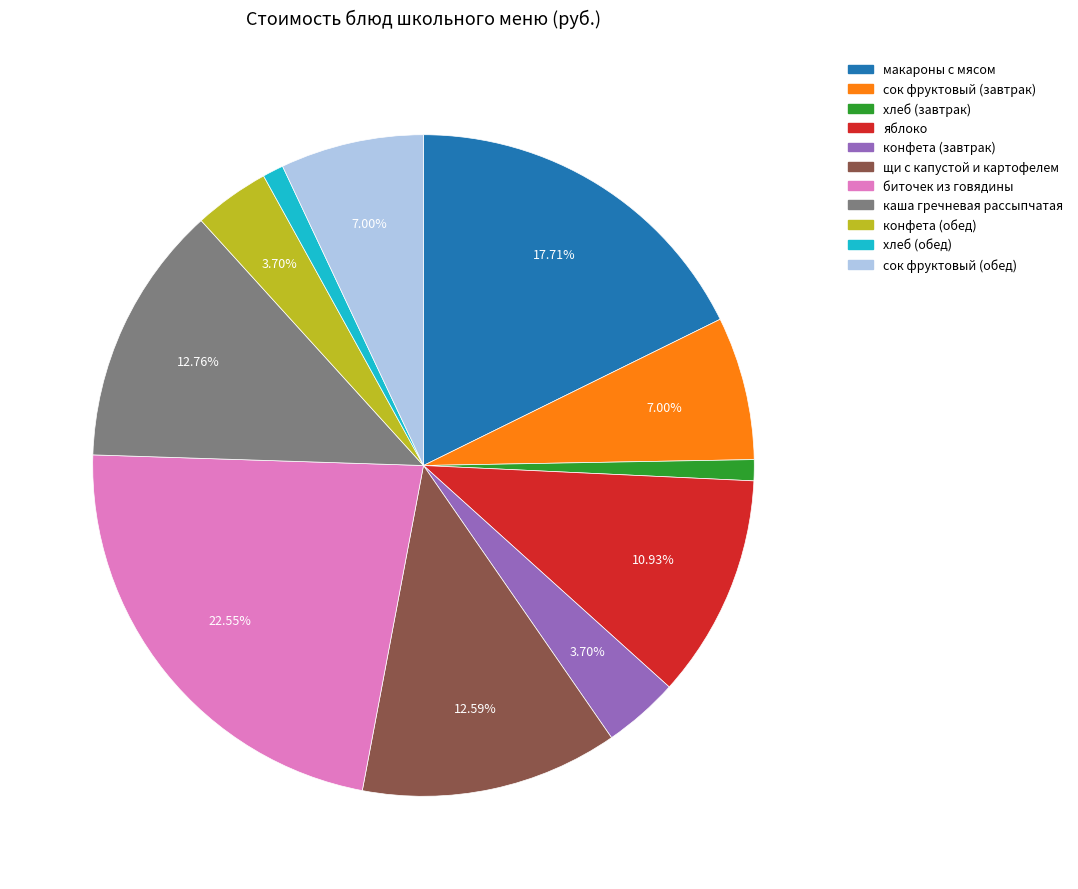

Which slice is the largest?

биточек из говядины